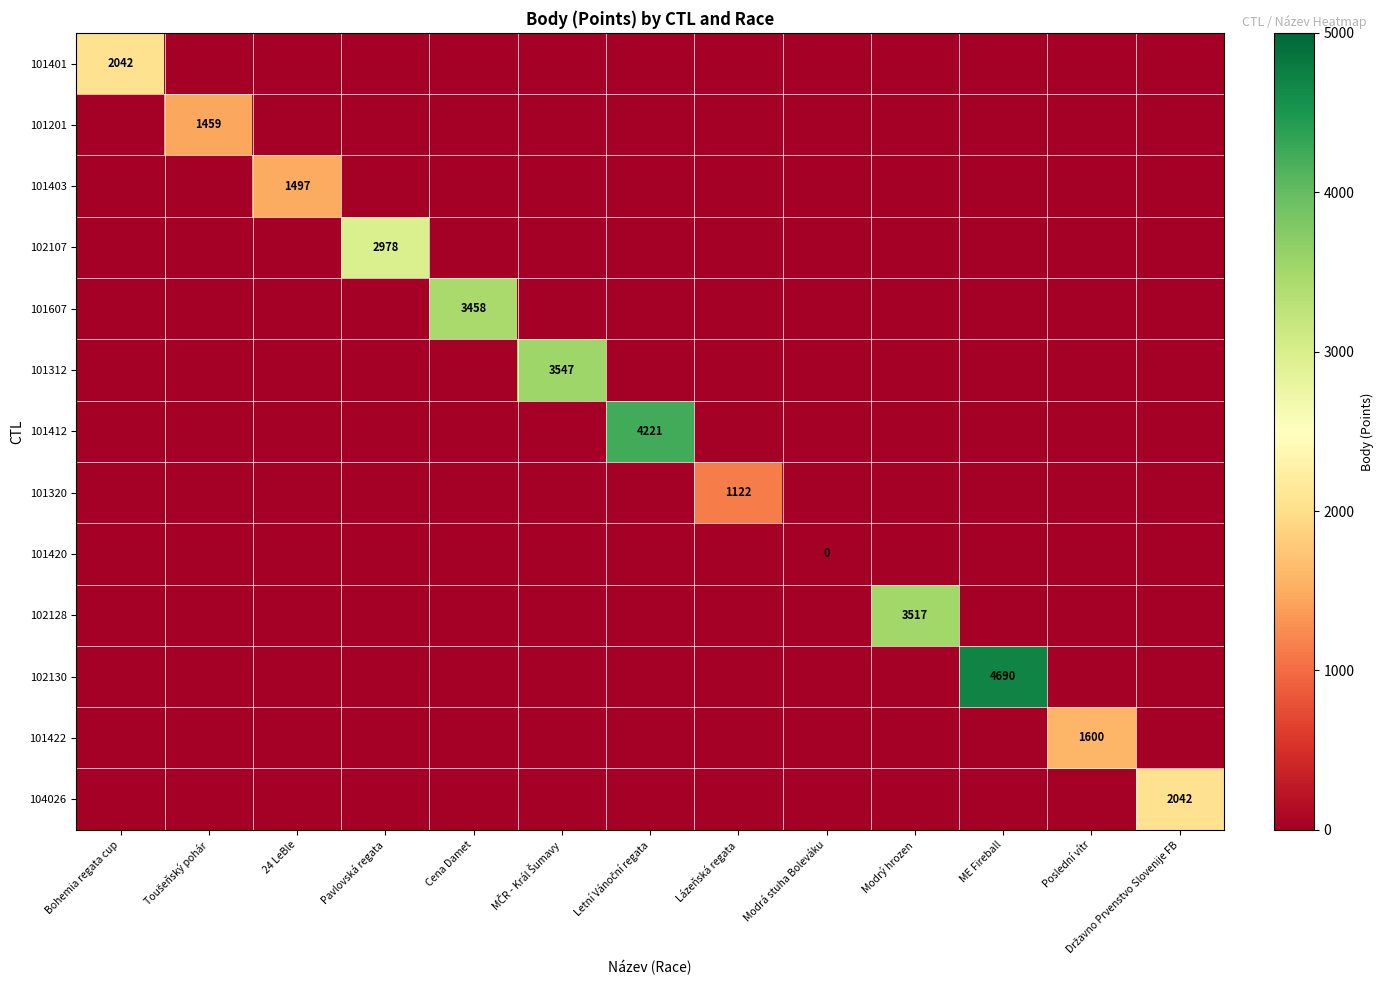

Which category has the highest value across all series?

ME Fireball